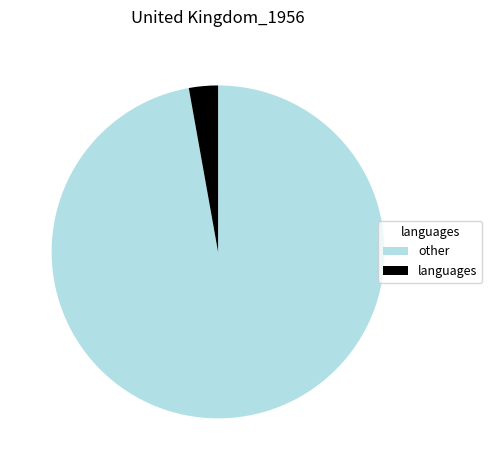

Is the sum of other and languages greater than half?

Yes